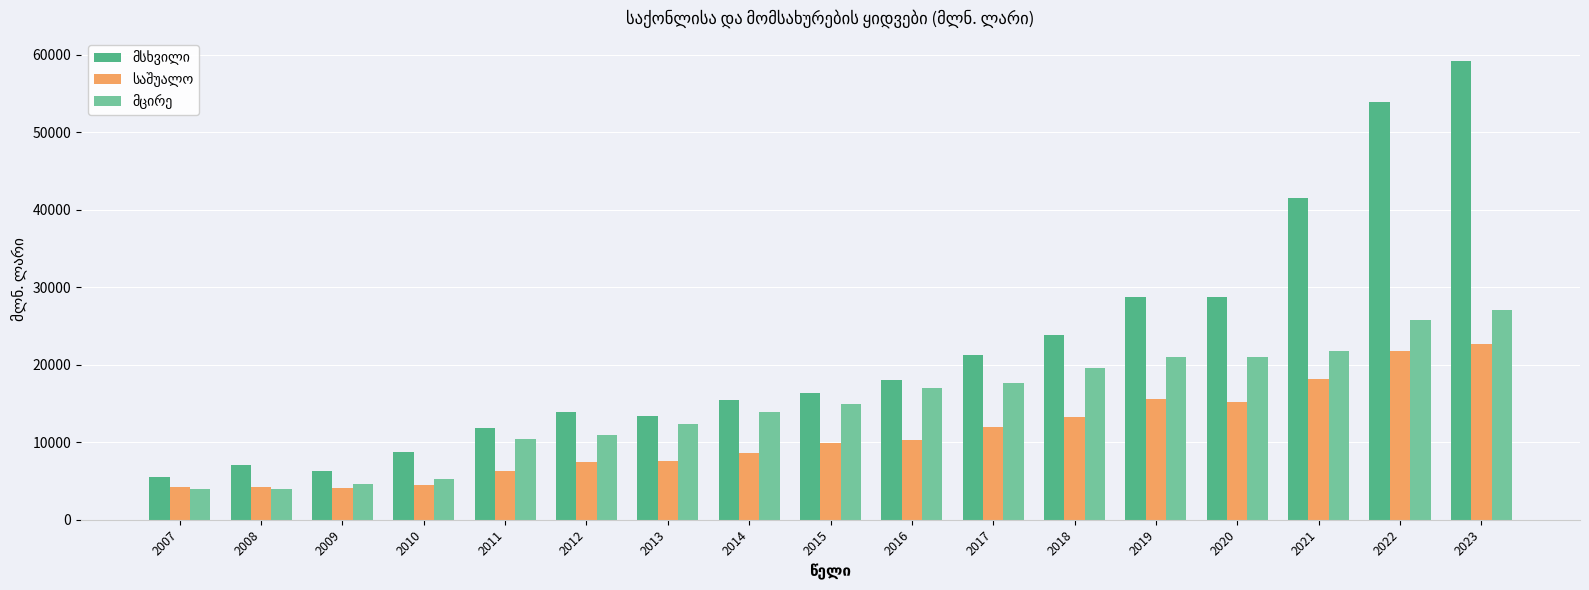

What is the smallest value displayed?

3905.3